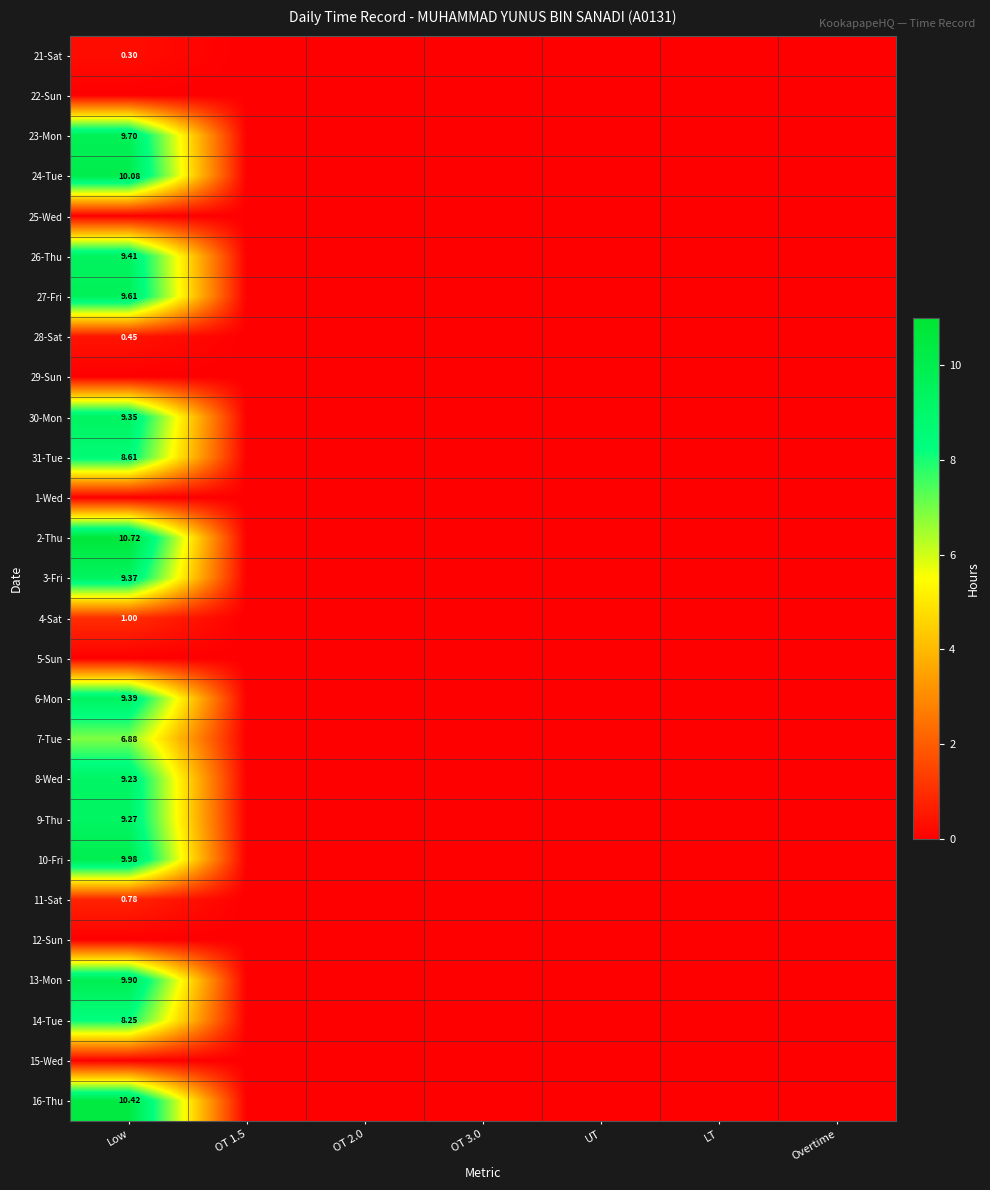

Between UT and Overtime, which is larger?

UT